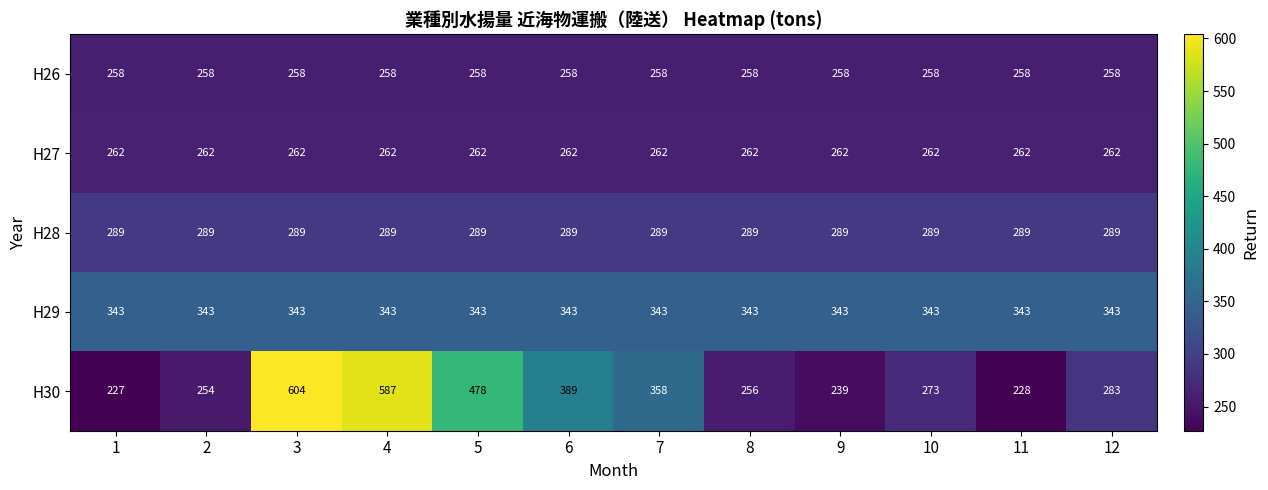

Count the number of data series in this chart.

5